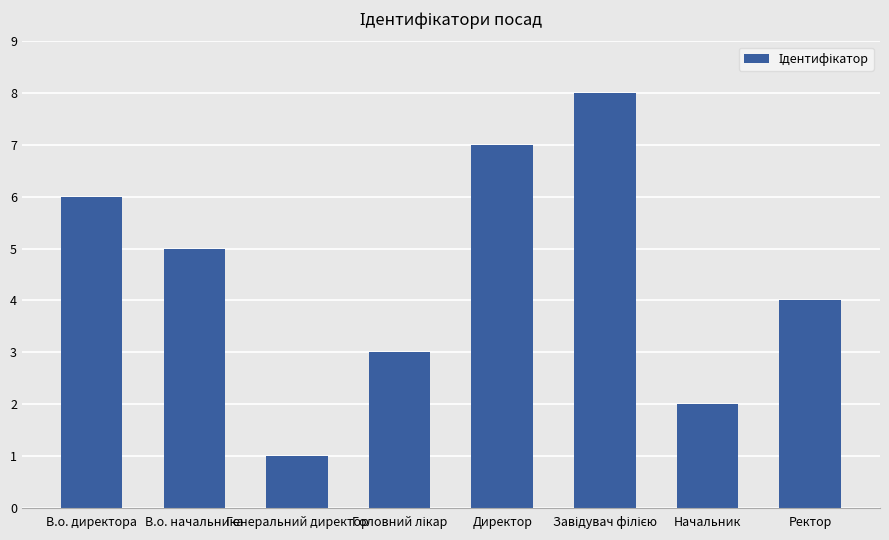

What is the change in value from В.о. директора to Начальник?

-4